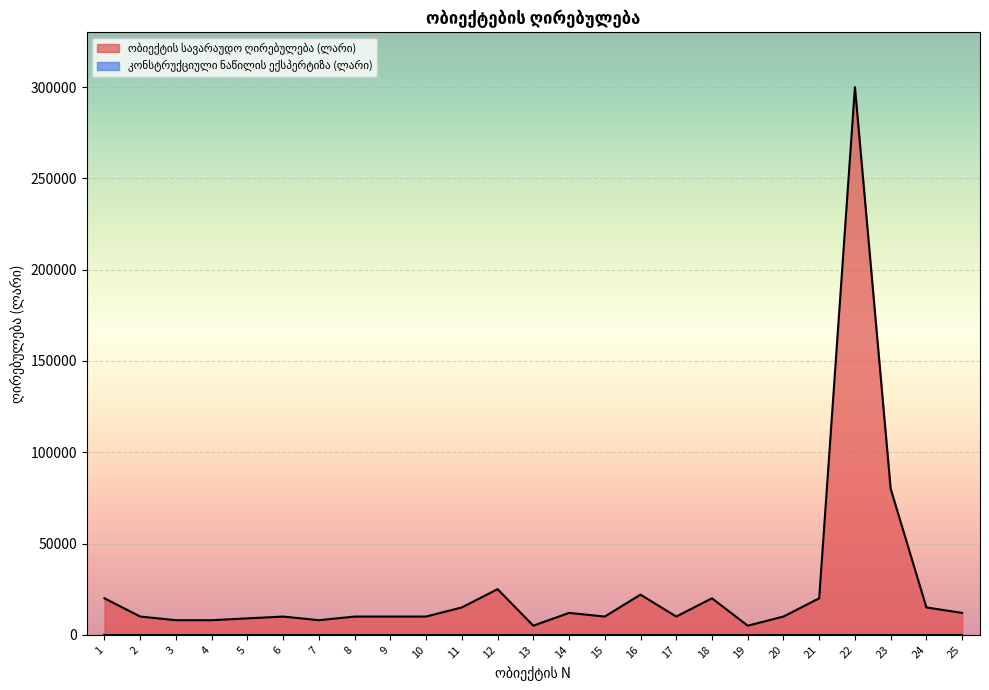

At which label is the value closest to 152500?

23